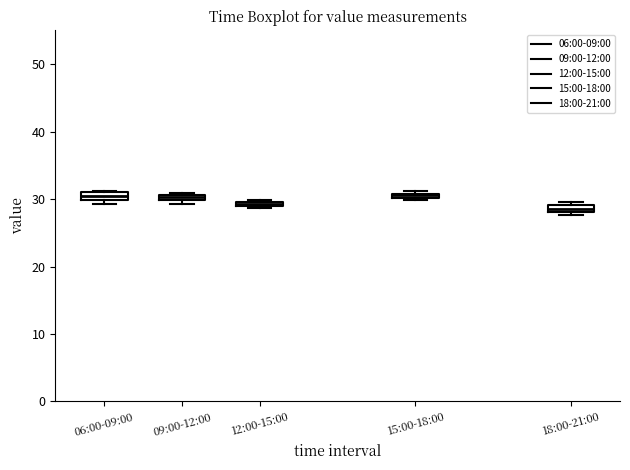

Where is the lower edge of the box for 18:00-21:00 on the y-axis? The values are not printed on the chart, so give them approximately, as read against the axis.

28